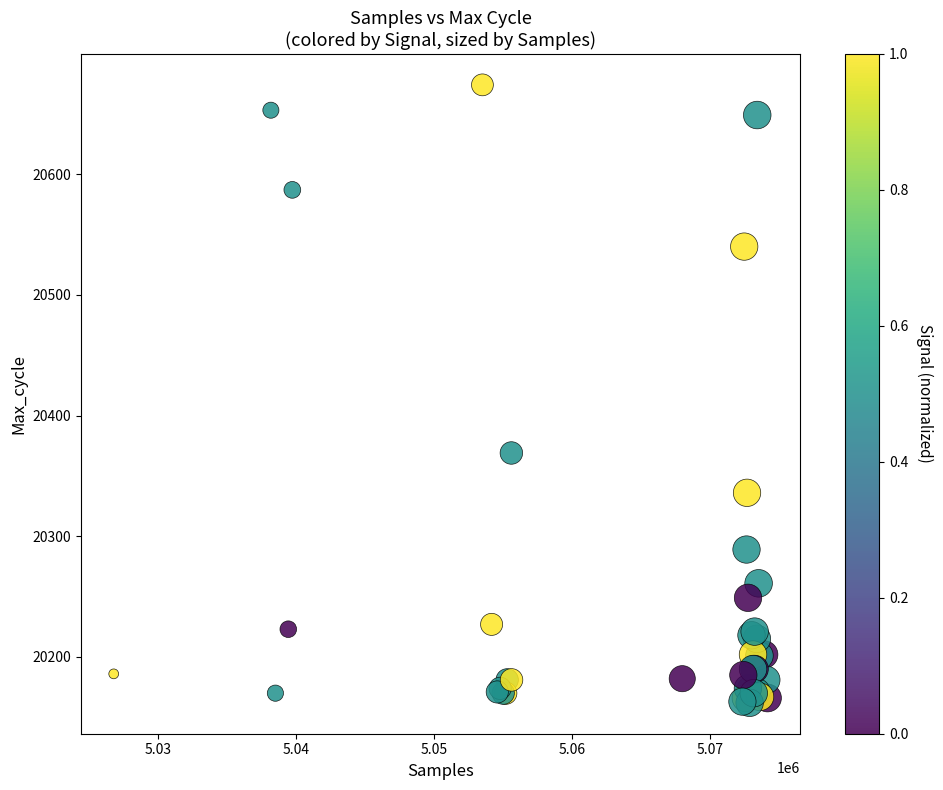

What Y value in the scatter plot is closest to 20418?

20369